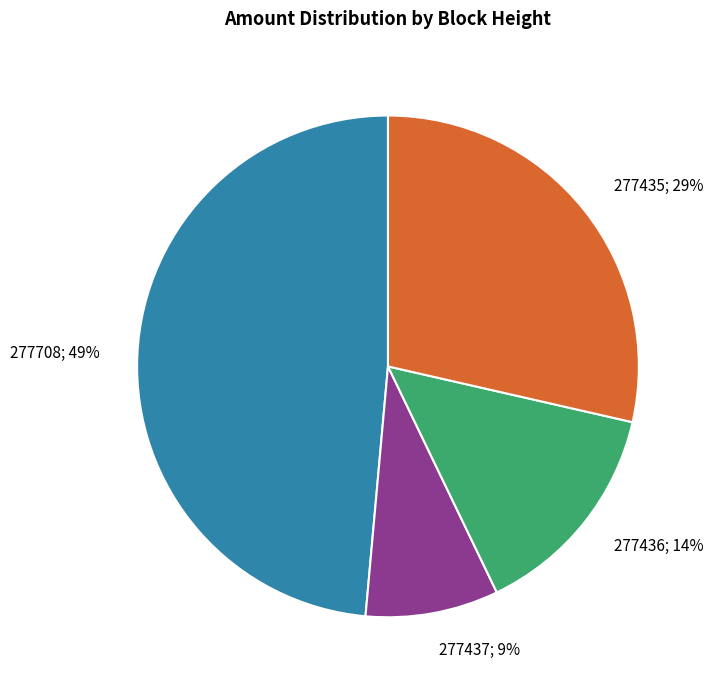

Is there any slice that represents more than half of the pie?

No